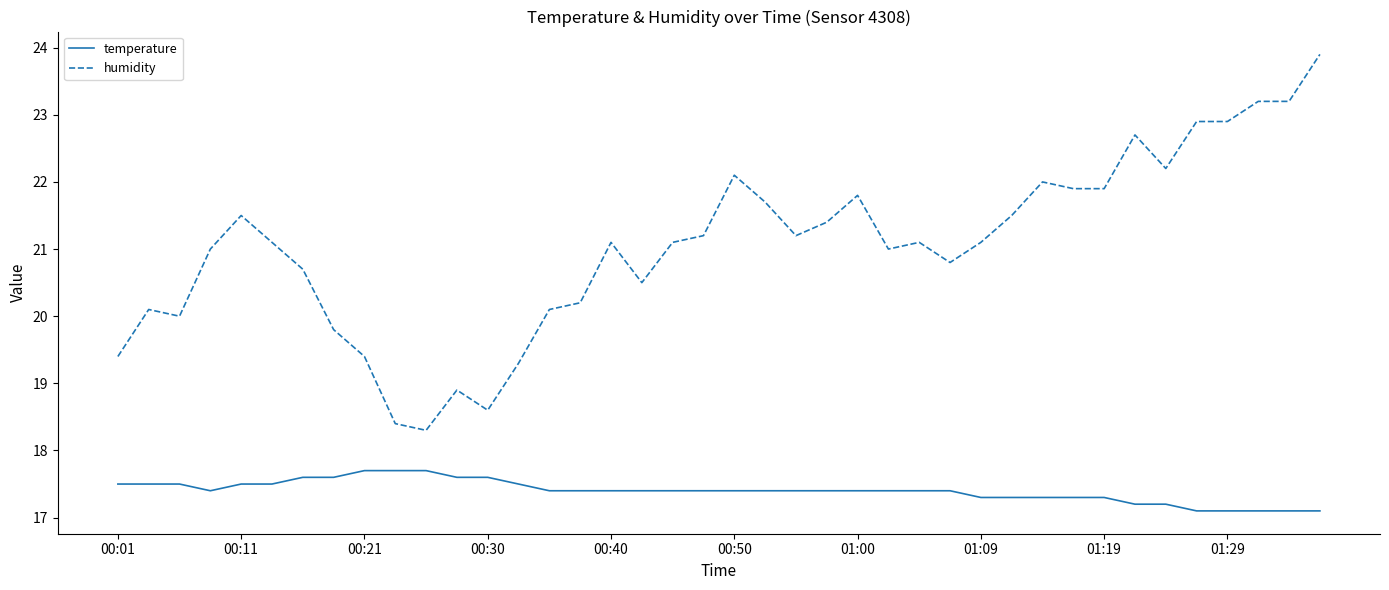

True or false: temperature and humidity intersect in this chart.

False